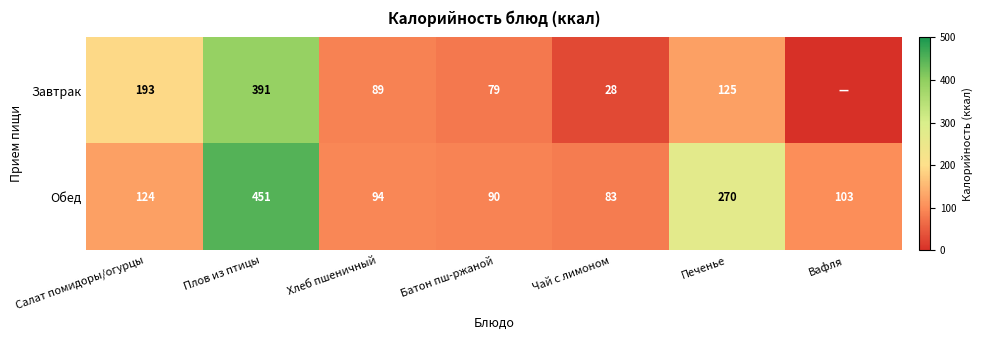

Count the number of data series in this chart.

2